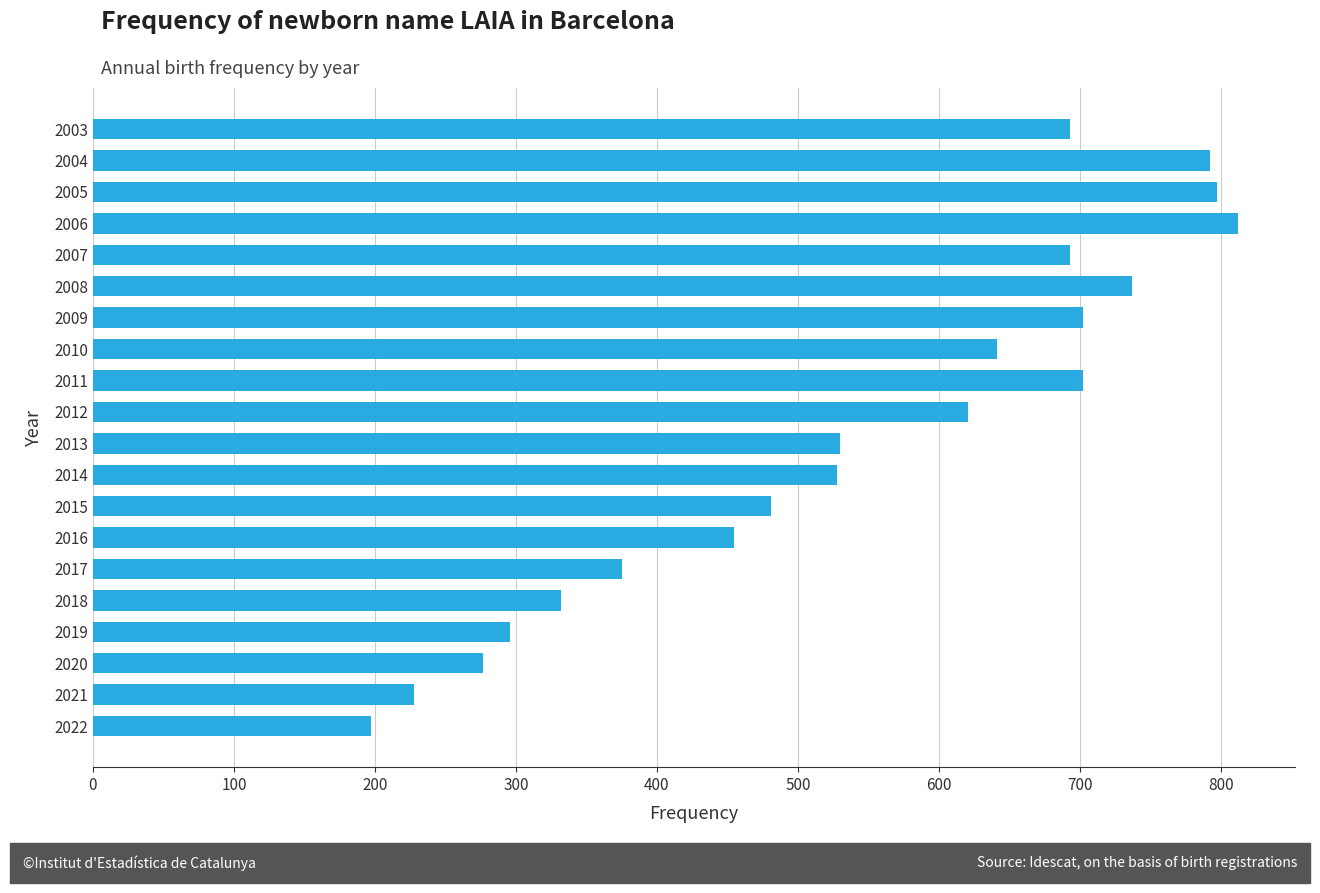

The chart shows a value of 162 at 2009. True or false?

False